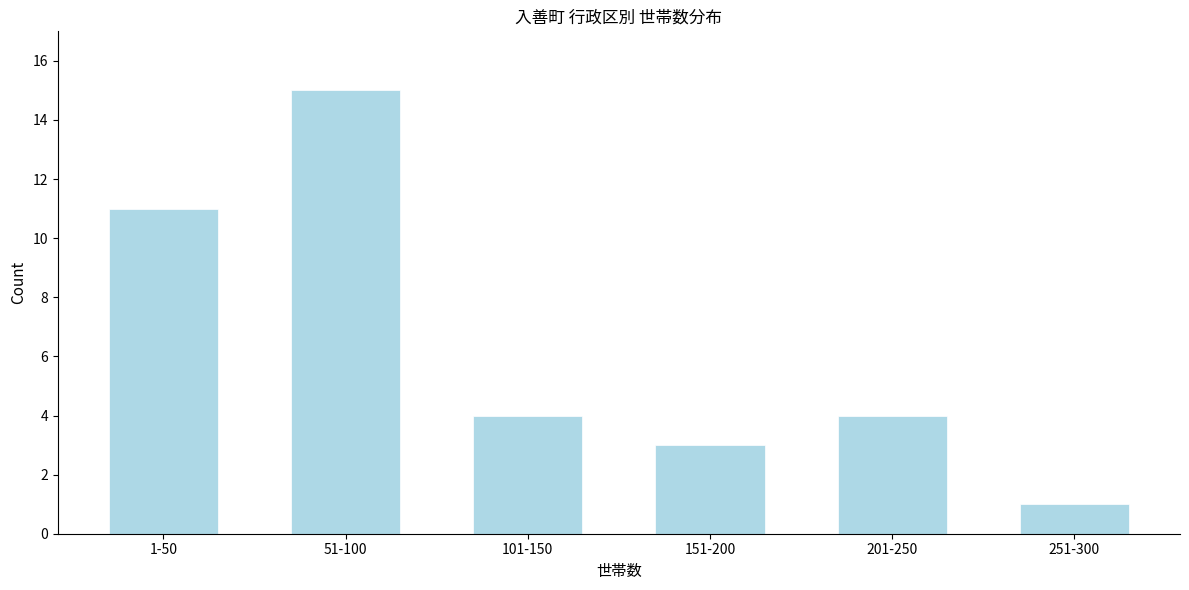

Reading left to right, list all the values displayed in this chart.

1-50=11	51-100=15	101-150=4	151-200=3	201-250=4	251-300=1